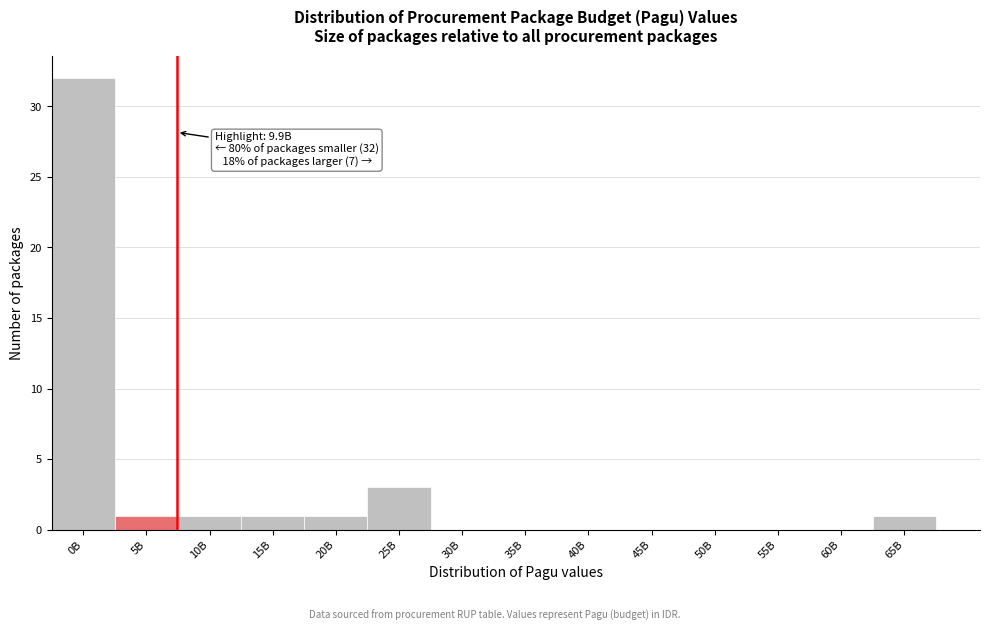

Reading left to right, transcribe all the data shown in this chart.

0B=32	5B=1	10B=1	15B=1	20B=1	25B=3	30B=0	35B=0	40B=0	45B=0	50B=0	55B=0	60B=0	65B=1